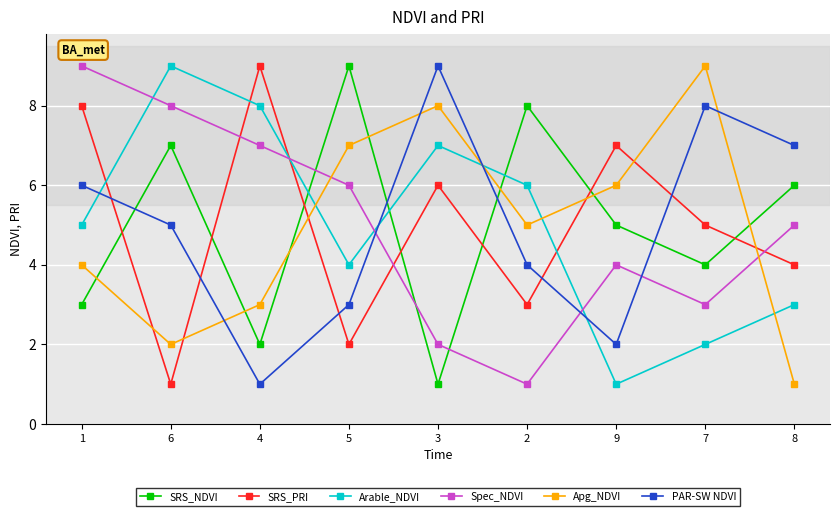

What is the maximum value for Arable_NDVI?

9